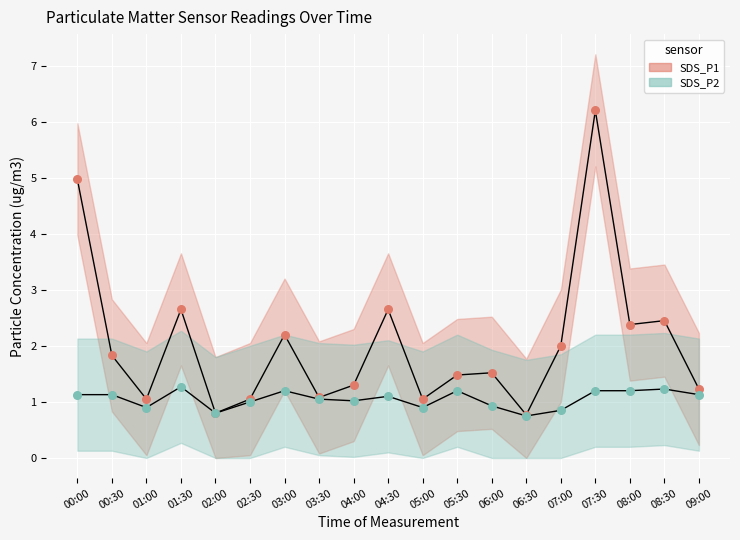

Which series reaches the minimum Y coordinate?

SDS_P2_line